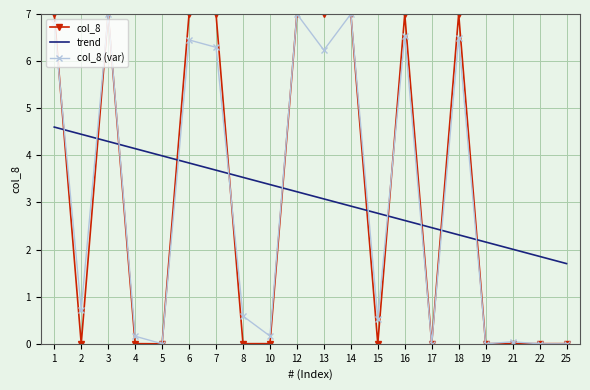

What is the sum of all values?

63.0